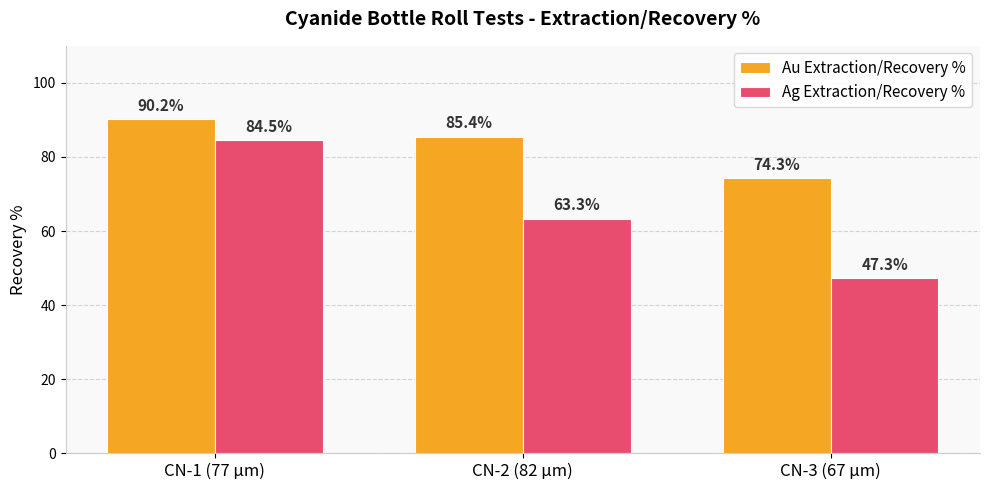

What is the average value of the Ag Extraction/Recovery % series?

65.0